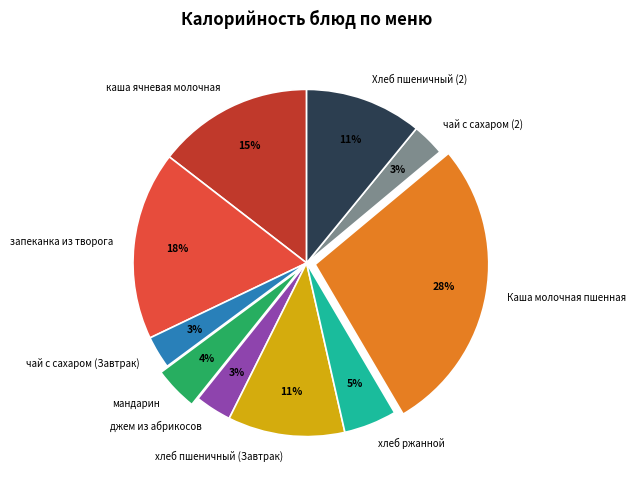

Which slice is the largest?

Каша молочная пшенная